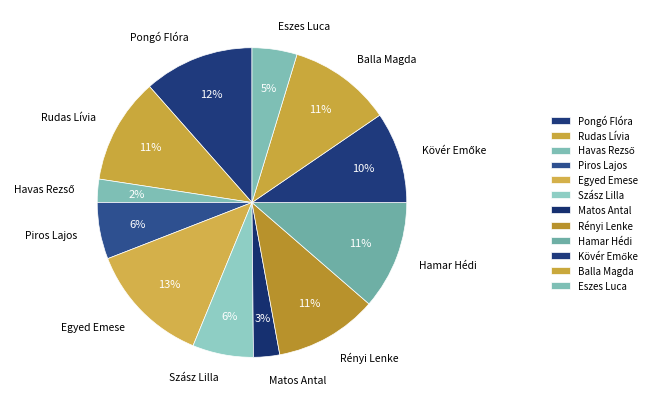

To the nearest percent, what percentage of the pie is Balla Magda?

11%